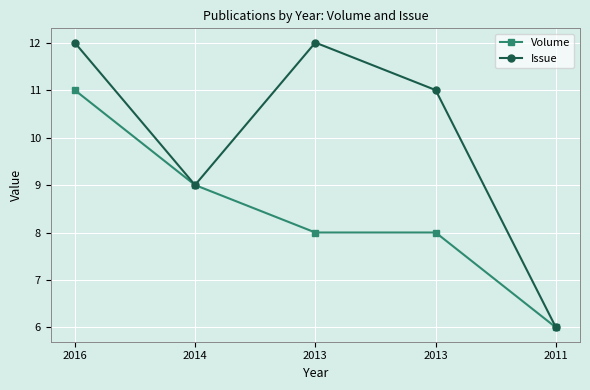

The Volume series shows 2 at 2011. True or false?

False